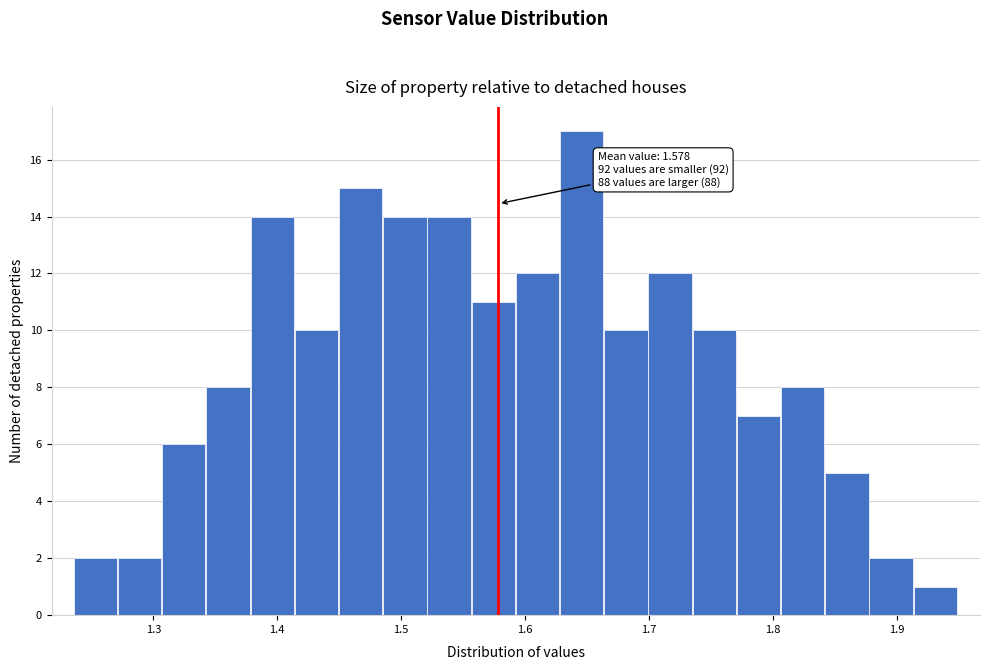

Read against the x-axis, roughly where is the centre of the tallest bar?

1.65